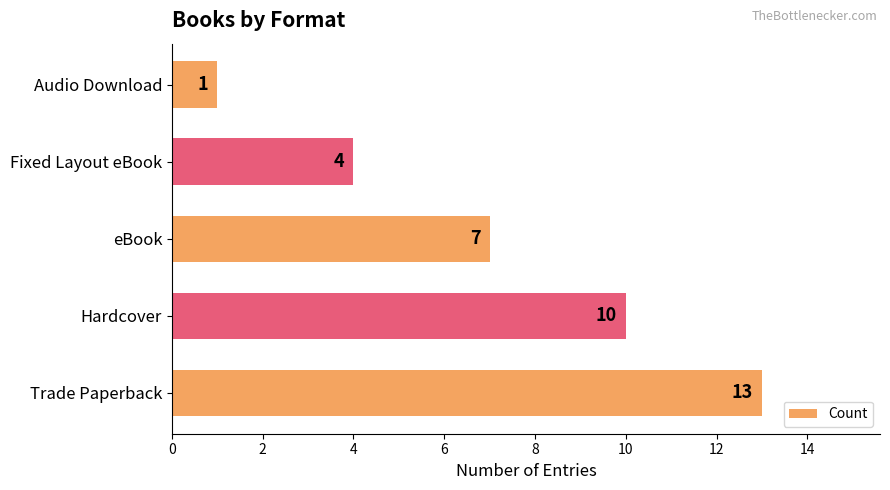

How many bars are there in total?

5